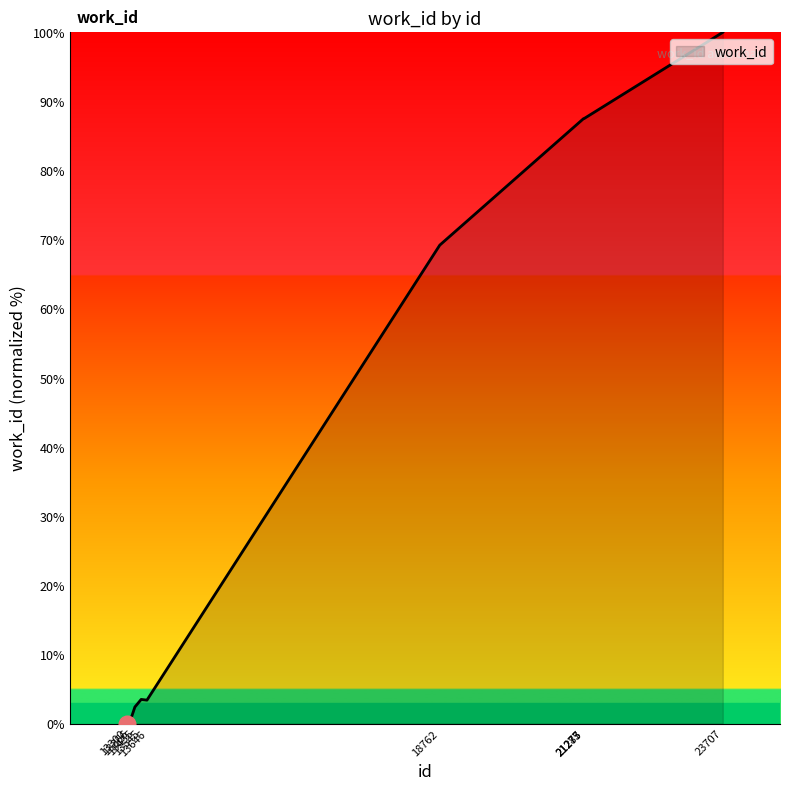

Count the number of data series in this chart.

1